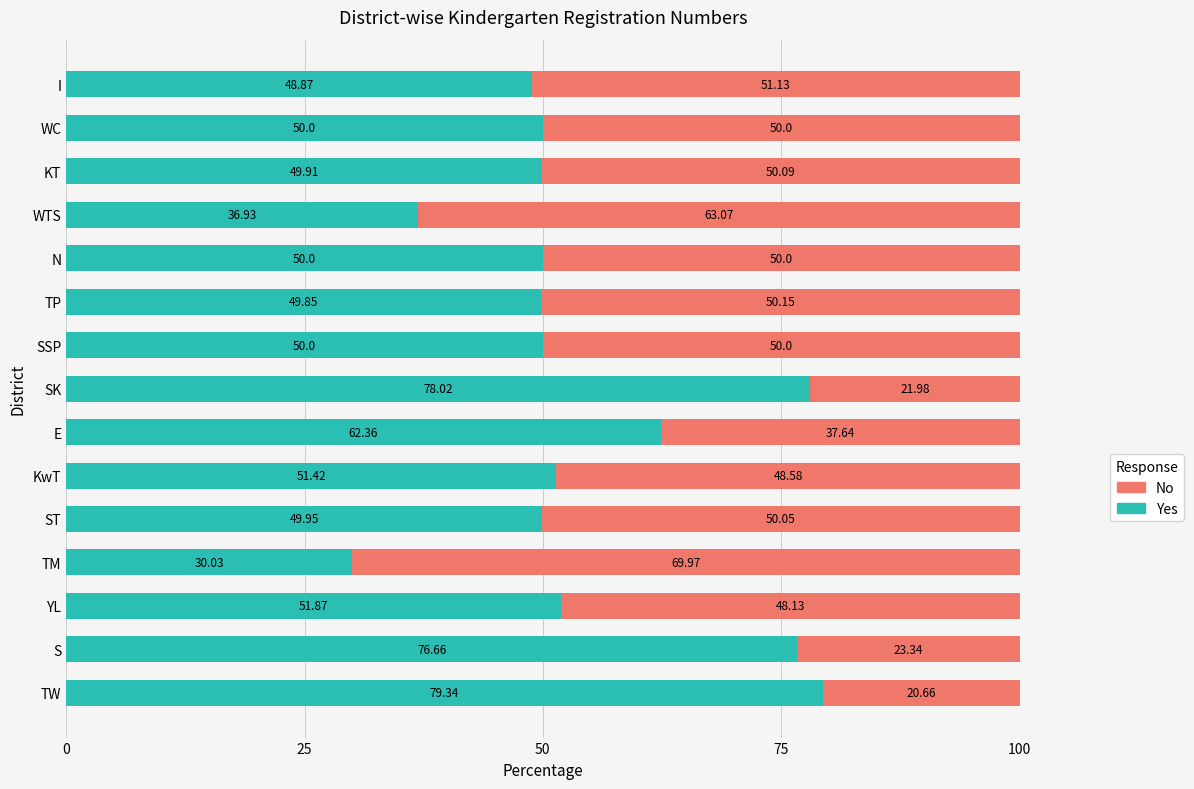

At which label does Yes reach its minimum?

TM